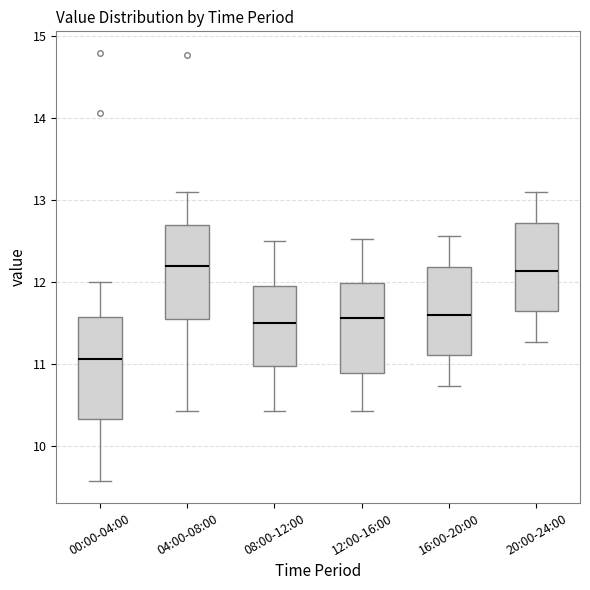

Reading left to right, read every box against the y-axis: the position of its median line, the range the box covers, and the ends of its whiskers. The values are not printed on the chart, so give them approximately, as read against the axis.

00:00-04:00: median 11.1, box 10.3 to 11.6, whiskers 9.6 to 12.0
04:00-08:00: median 12.2, box 11.6 to 12.7, whiskers 10.4 to 13.1
08:00-12:00: median 11.5, box 11.0 to 12.0, whiskers 10.4 to 12.5
12:00-16:00: median 11.6, box 10.9 to 12.0, whiskers 10.4 to 12.5
16:00-20:00: median 11.6, box 11.1 to 12.2, whiskers 10.7 to 12.6
20:00-24:00: median 12.1, box 11.7 to 12.7, whiskers 11.3 to 13.1